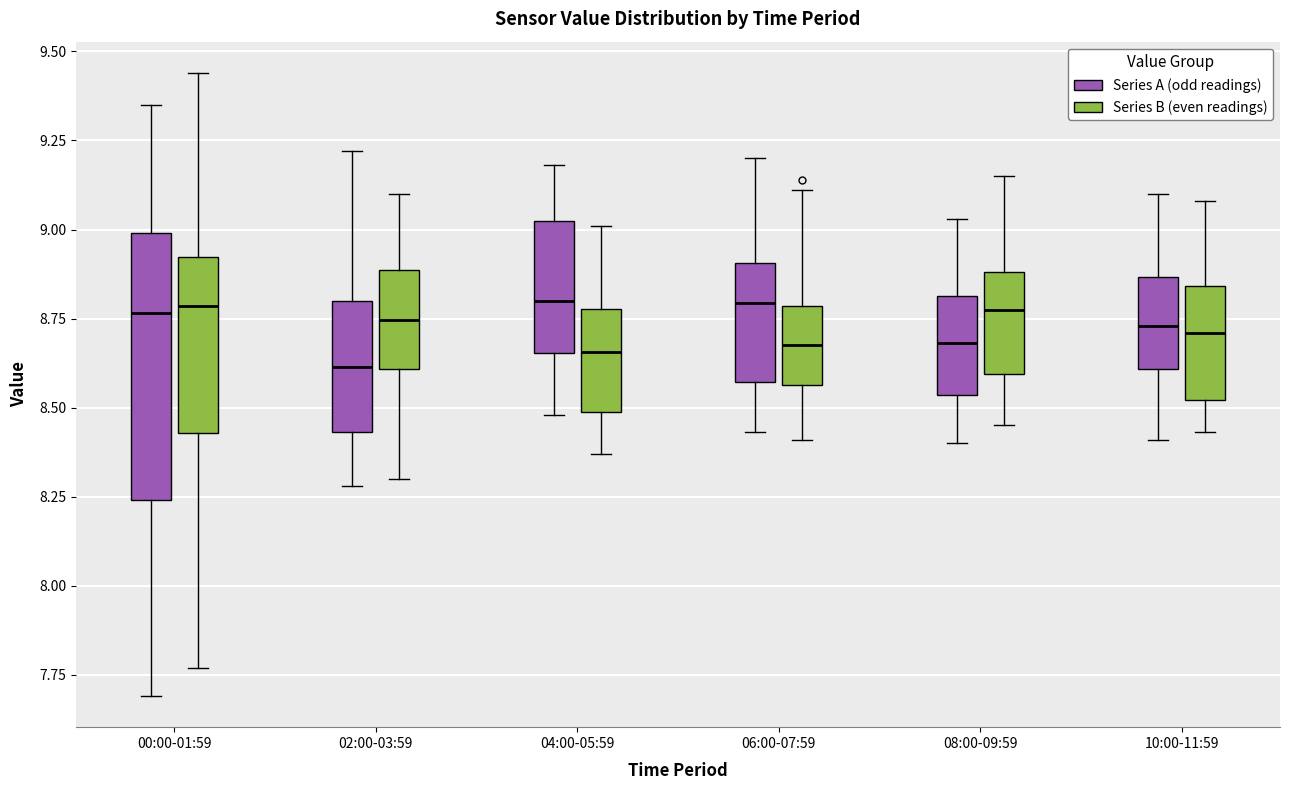

Which box is the tallest, from its lower edge to its upper edge?

00:00-01:59 (Series A (odd readings))